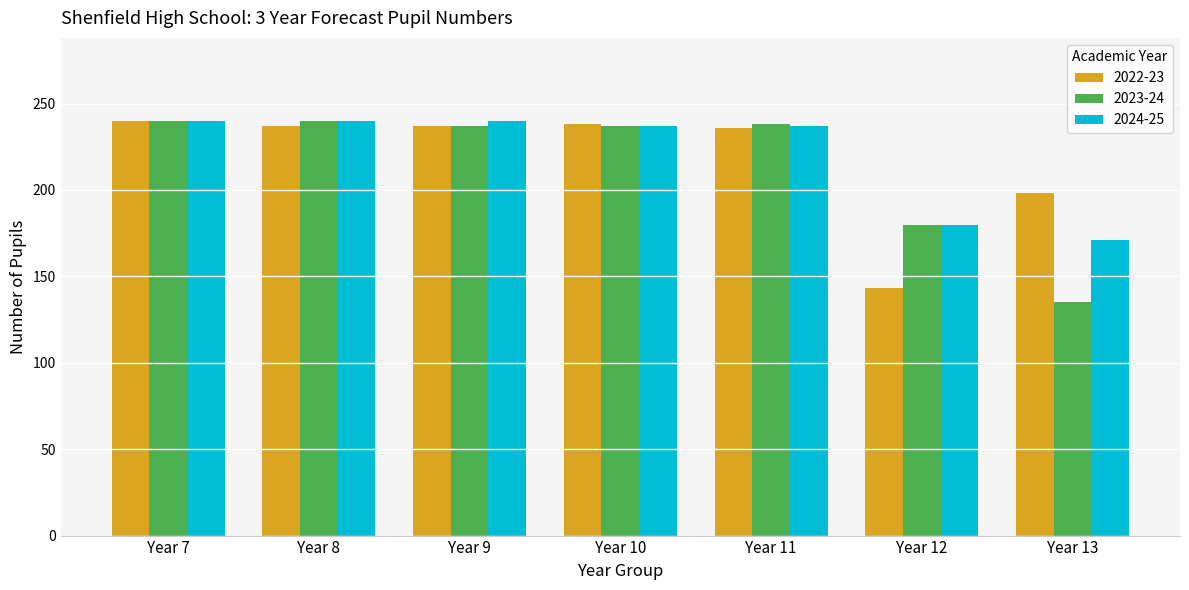

What is the average value of the 2024-25 series?

221